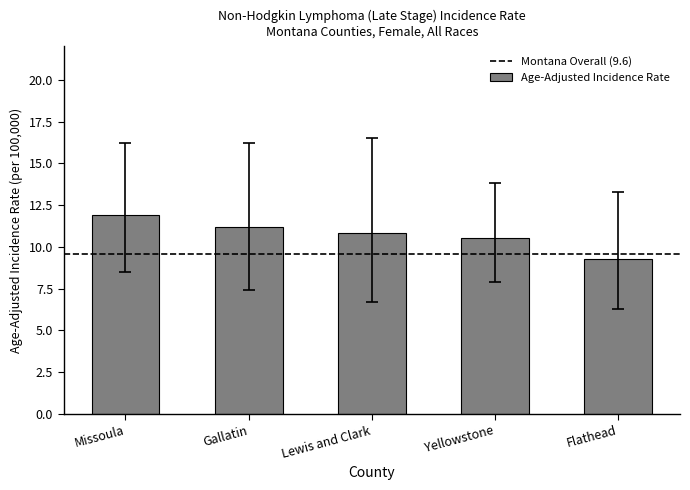

What is the change in value from Missoula to Flathead?

-2.6